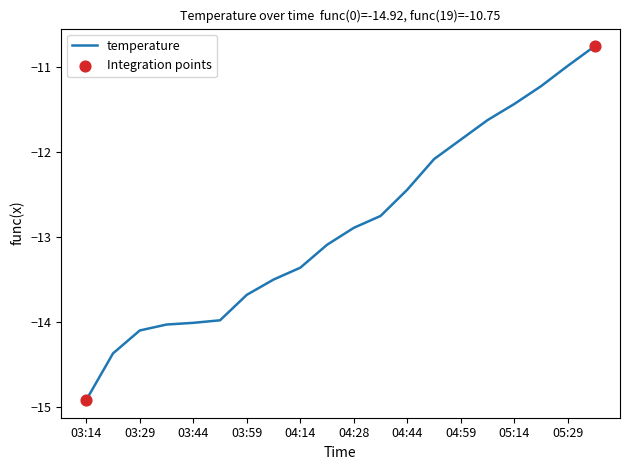

What is the difference between the maximum and minimum values?

4.2